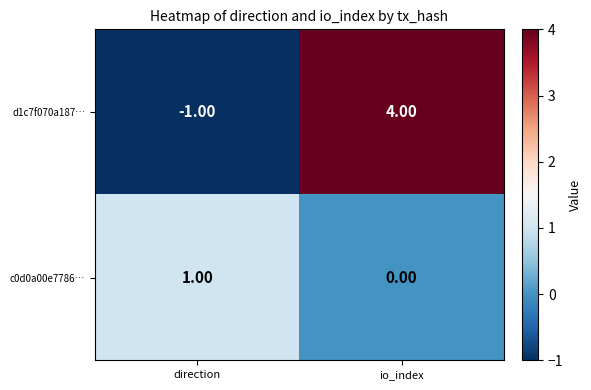

Rank the series by their maximum value, from highest to lowest.

d1c7f070a187…, c0d0a00e7786…